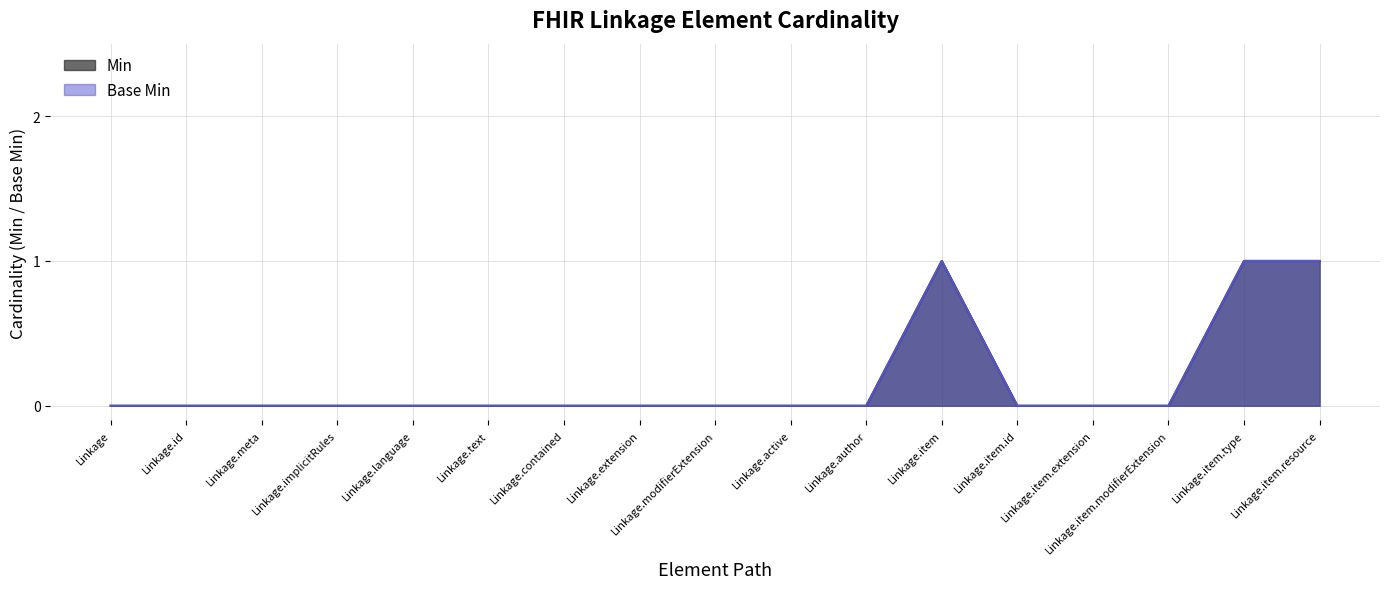

How many categories are shown in the chart?

17